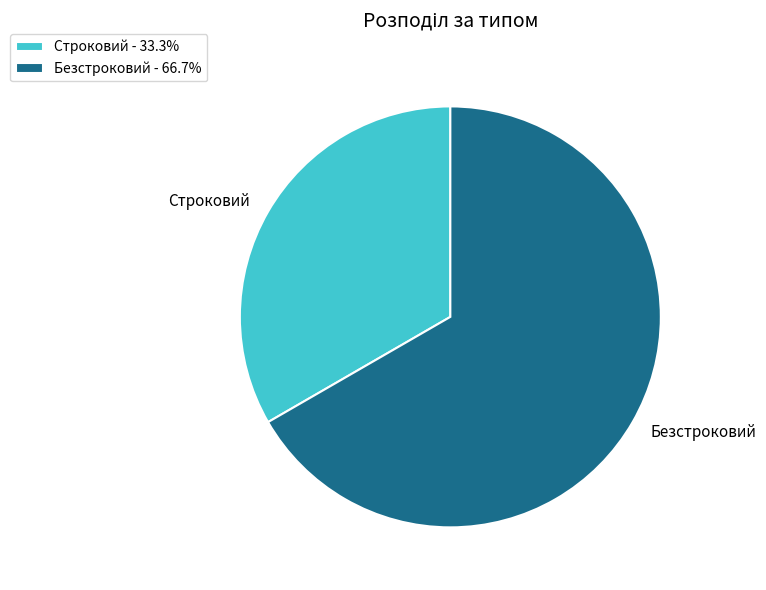

Is Безстроковий - 66.7% the majority of the pie?

Yes